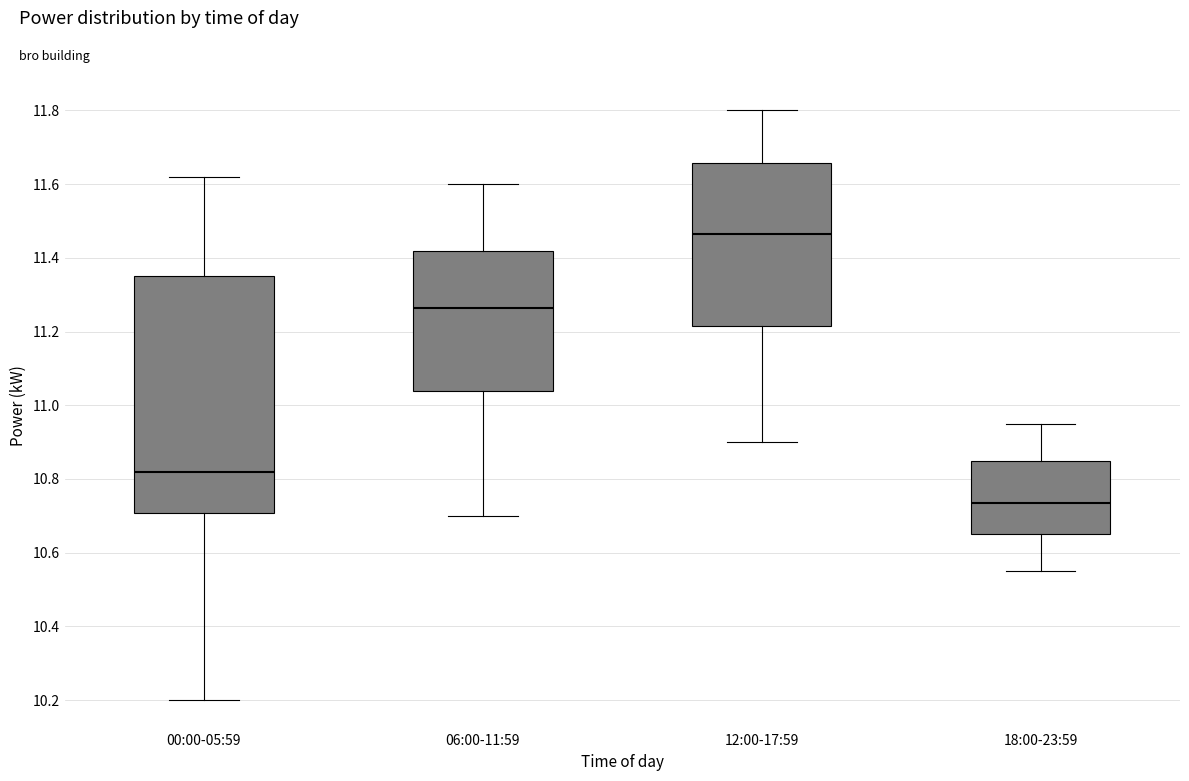

Reading left to right, read every box against the y-axis: the position of its median line, the range the box covers, and the ends of its whiskers. The values are not printed on the chart, so give them approximately, as read against the axis.

00:00-05:59: median 10.82, box 10.70 to 11.36, whiskers 10.20 to 11.62
06:00-11:59: median 11.26, box 11.04 to 11.42, whiskers 10.70 to 11.60
12:00-17:59: median 11.46, box 11.22 to 11.66, whiskers 10.90 to 11.80
18:00-23:59: median 10.74, box 10.66 to 10.86, whiskers 10.56 to 10.96